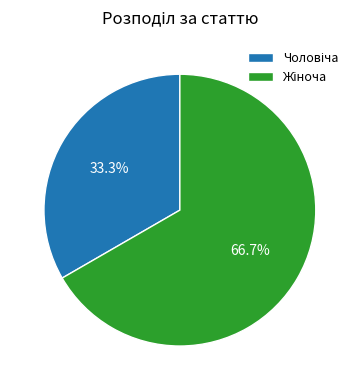

Is there any slice that represents more than half of the pie?

Yes